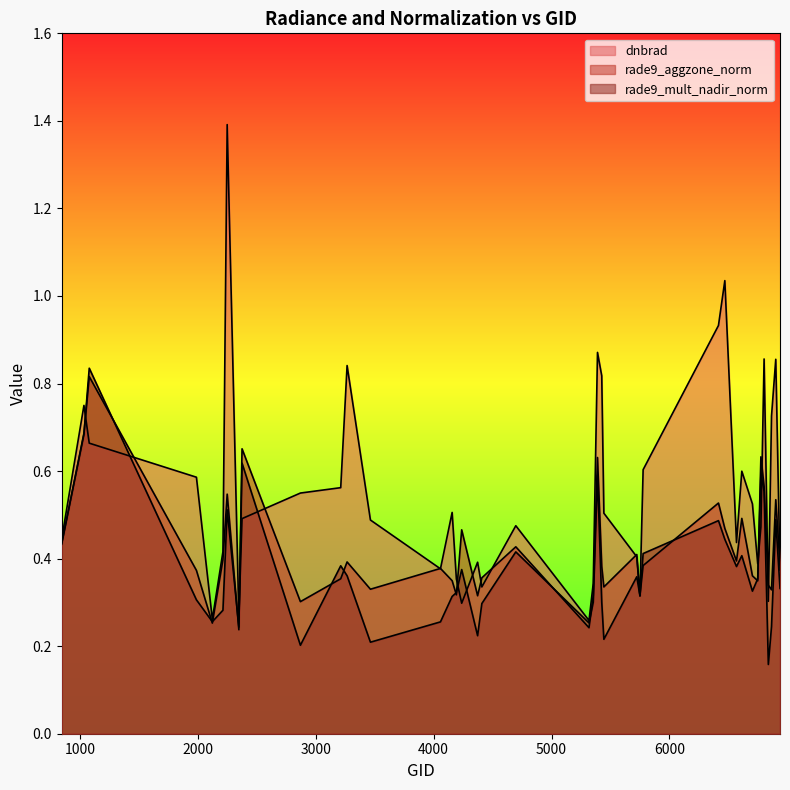

At which category is the sum across all series the highest?

2249